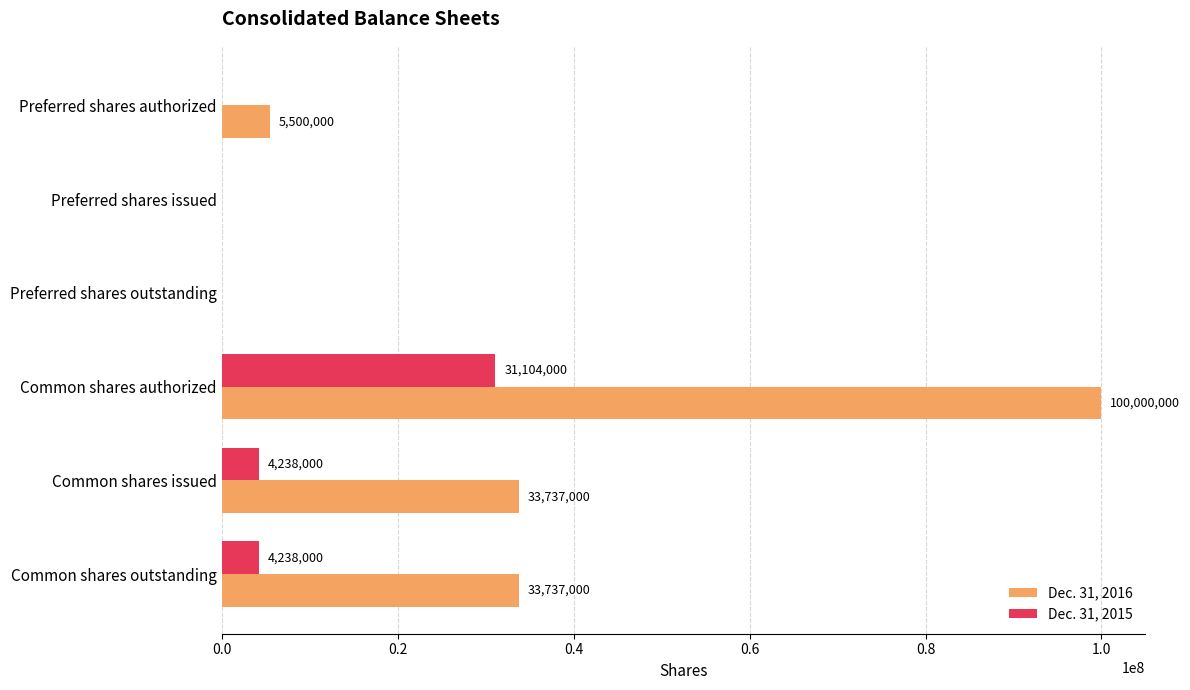

The Dec. 31, 2016 series shows 53439645 at Preferred shares outstanding. True or false?

False